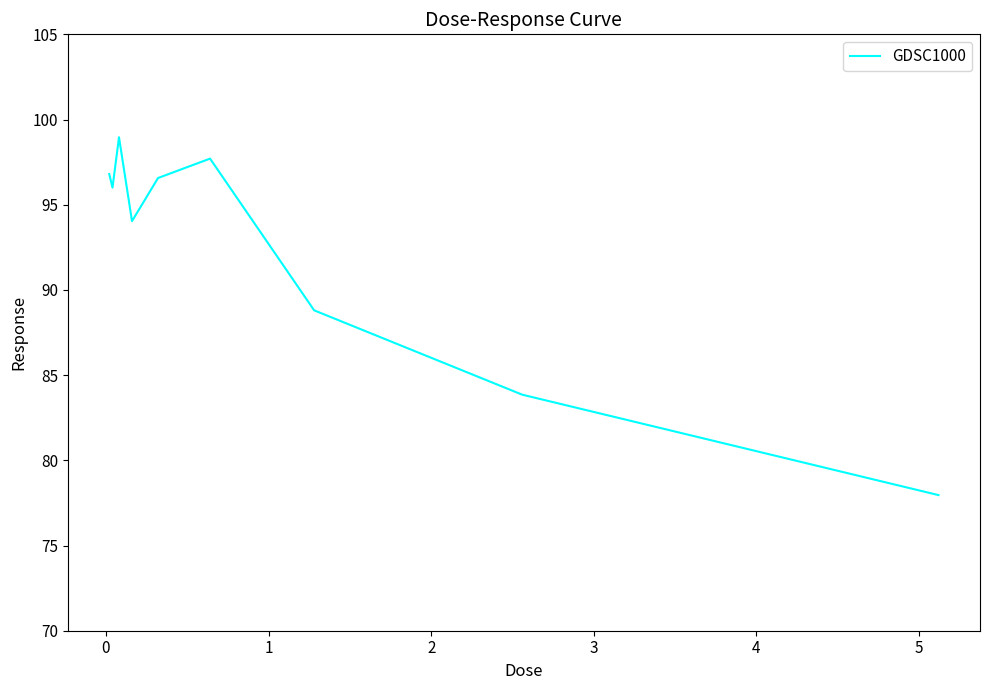

What is the difference between the maximum and minimum values?

21.0